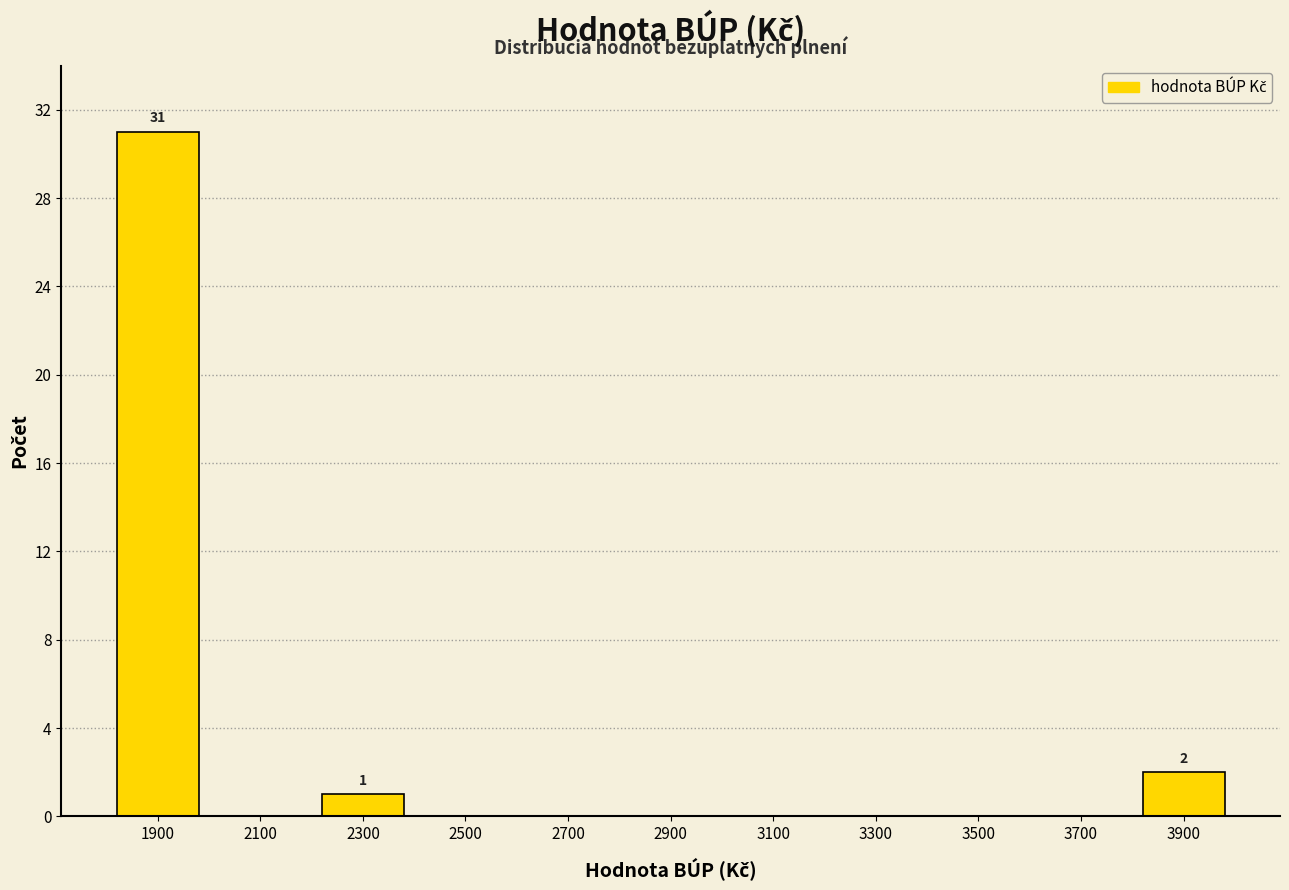

Reading right to left, what are all the values shown in this chart?

3900=2	3700=0	3500=0	3300=0	3100=0	2900=0	2700=0	2500=0	2300=1	2100=0	1900=31